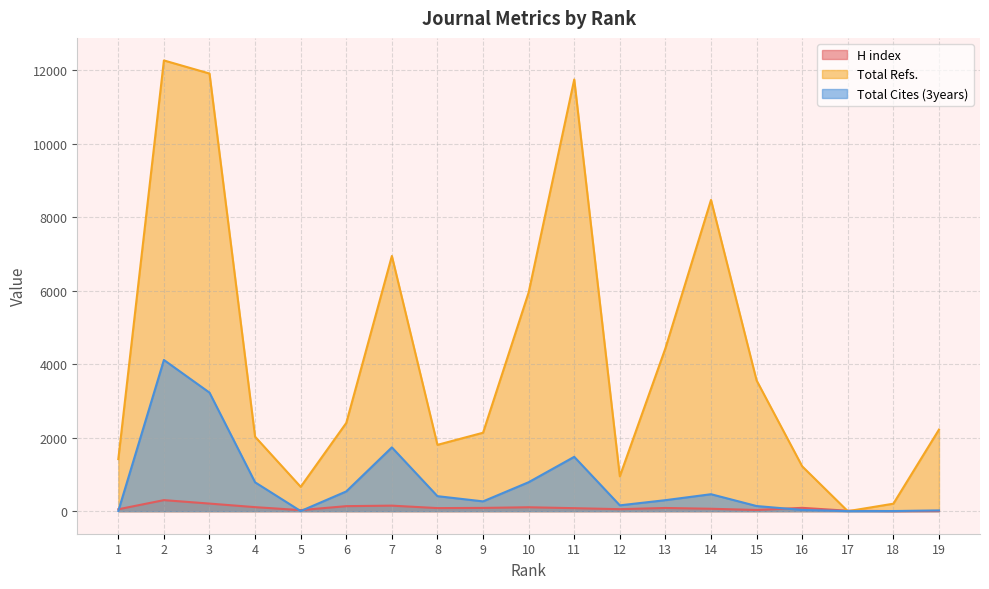

Between which two adjacent categories do H index and Total Cites (3years) first intersect?

1 and 2